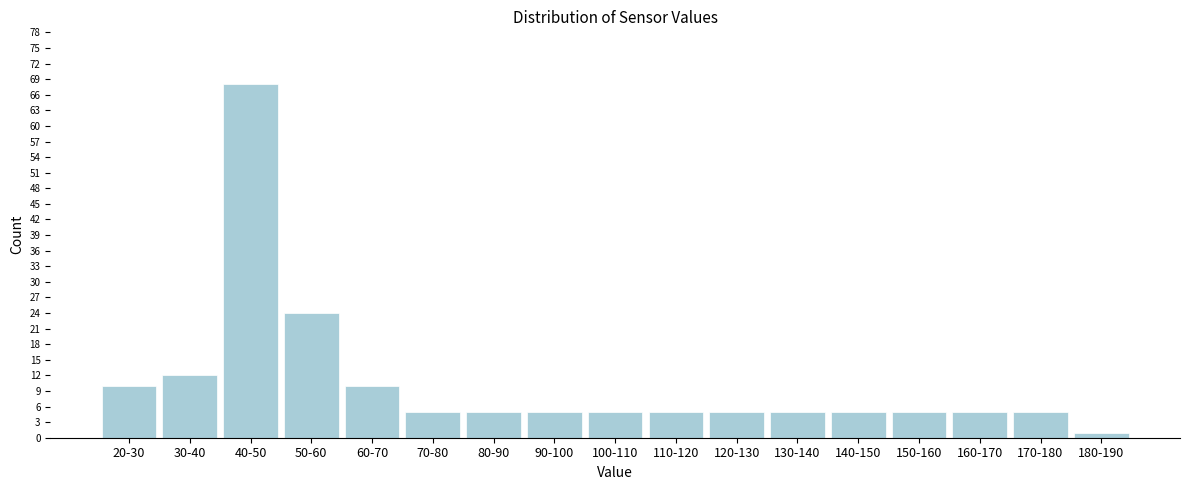

Reading left to right, what are all the values shown in this chart?

10	12	68	24	10	5	5	5	5	5	5	5	5	5	5	5	1